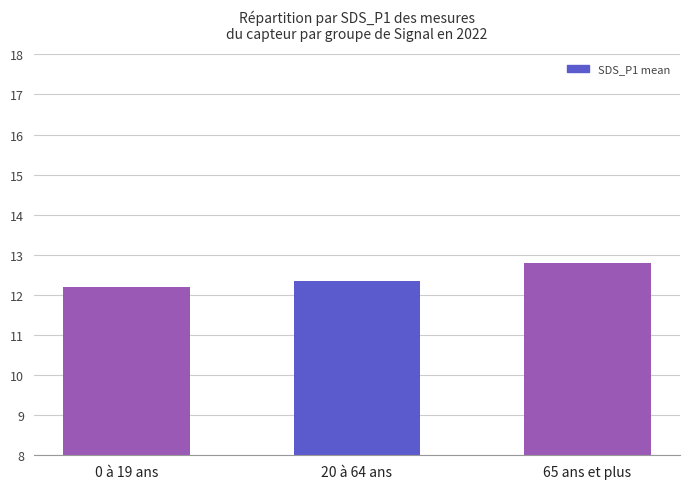

What is the minimum value shown in the chart?

12.2